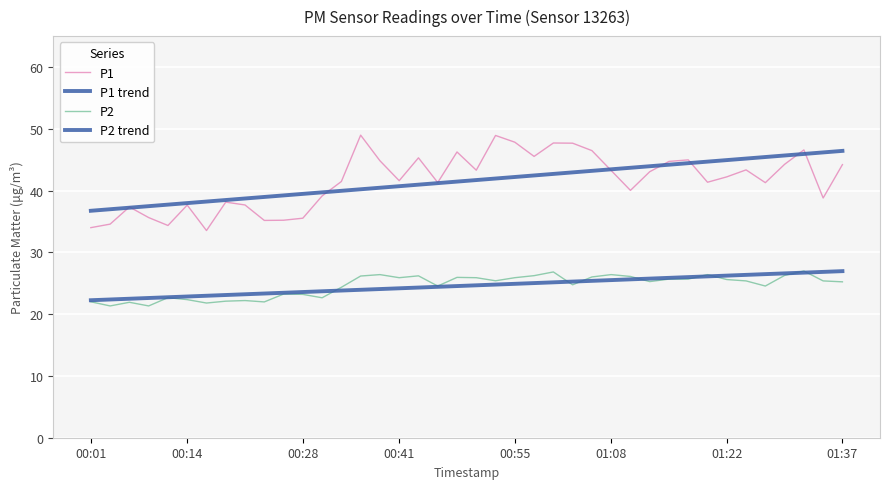

Is this an area chart (filled region under the line)?

No